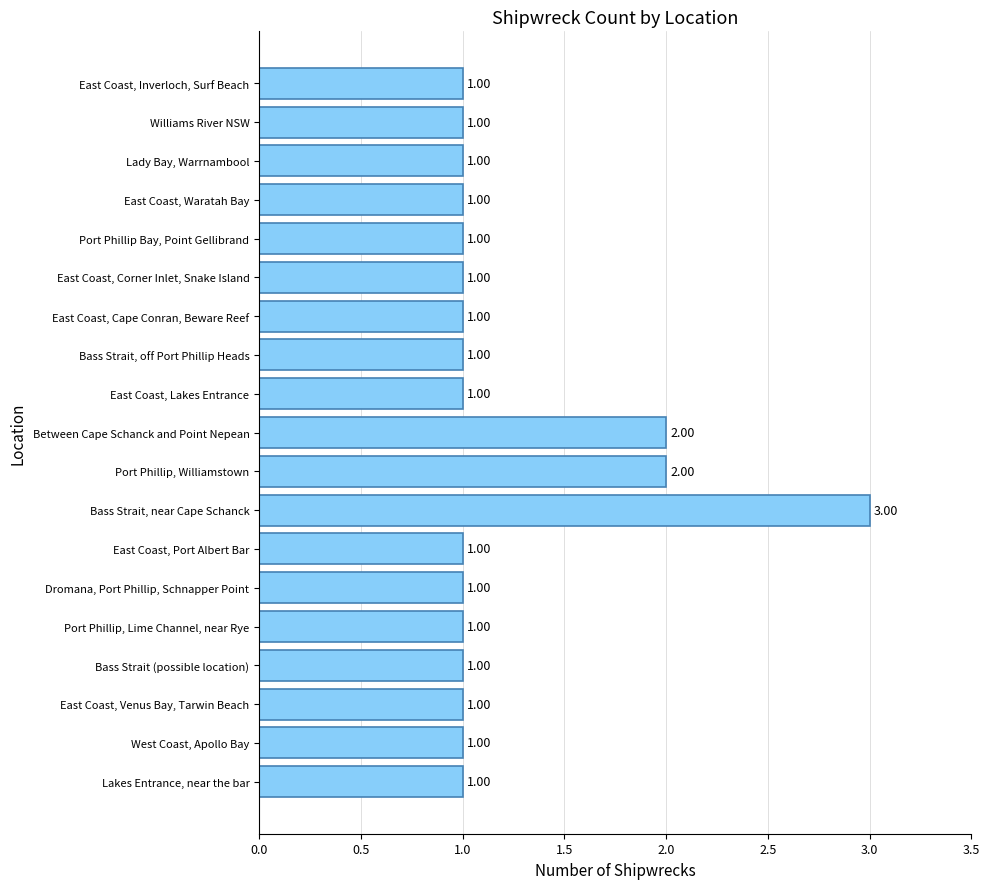

Are the bars horizontal?

Yes